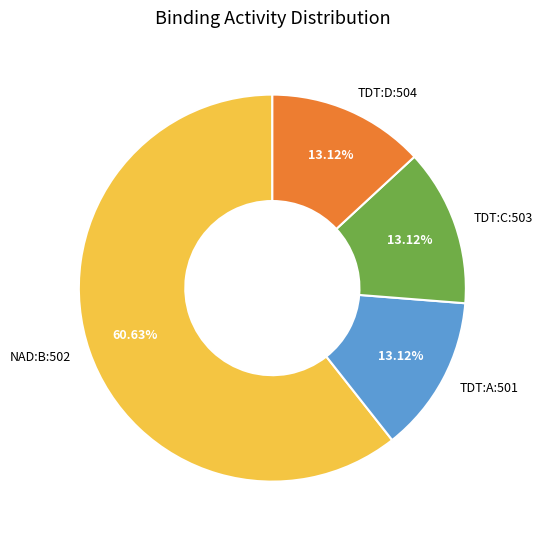

Which category accounts for the majority?

NAD:B:502